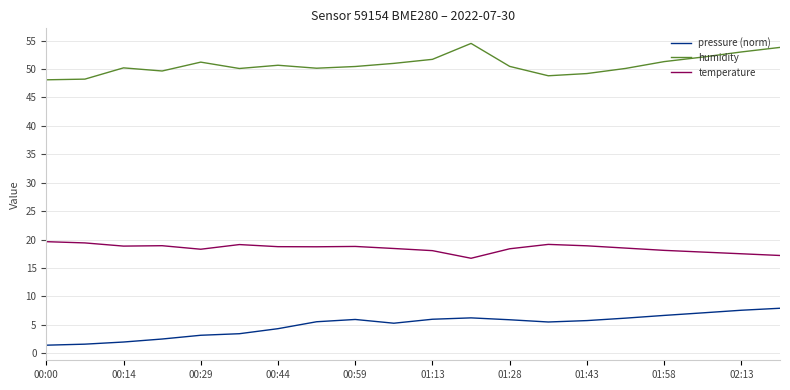

Does the chart have visible grid lines?

Yes